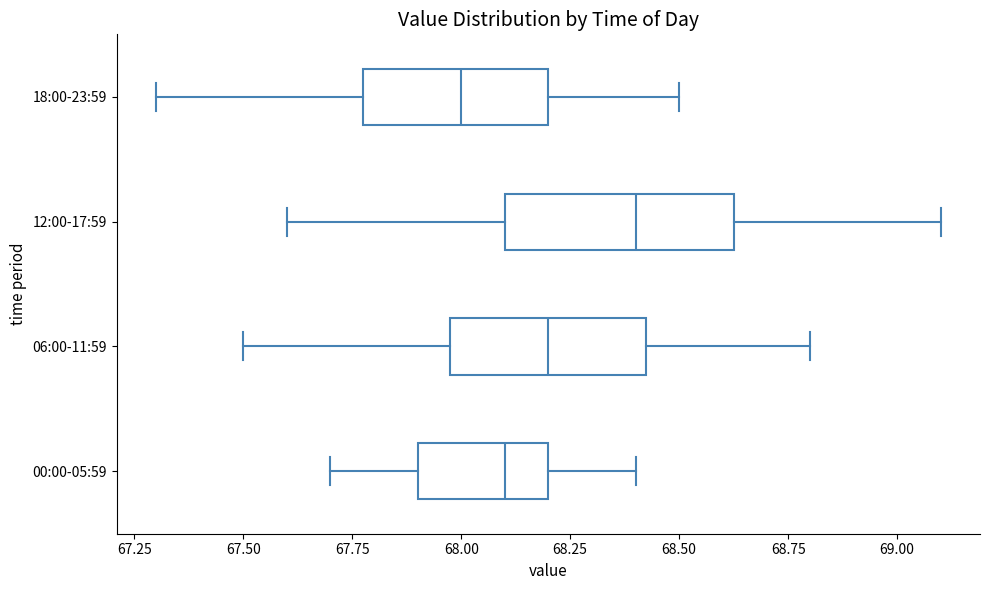

Reading bottom to top, read every box against the x-axis: the position of its median line, the range the box covers, and the ends of its whiskers. The values are not printed on the chart, so give them approximately, as read against the axis.

00:00-05:59: median 68.10, box 67.90 to 68.20, whiskers 67.70 to 68.40
06:00-11:59: median 68.20, box 68.00 to 68.45, whiskers 67.50 to 68.80
12:00-17:59: median 68.40, box 68.10 to 68.65, whiskers 67.60 to 69.10
18:00-23:59: median 68.00, box 67.80 to 68.20, whiskers 67.30 to 68.50